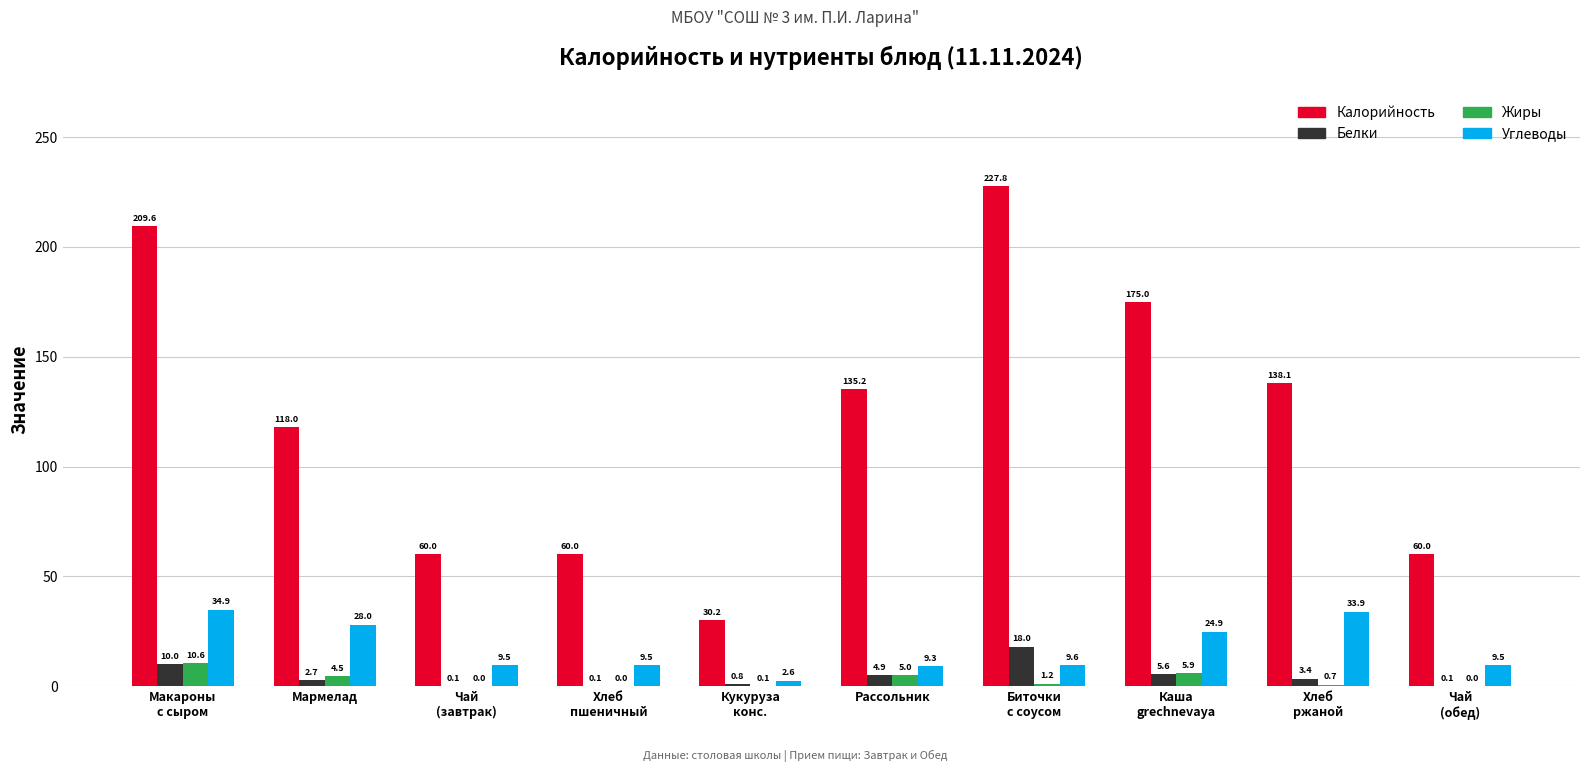

True or false: Жиры has a value of 0.0 at Чай
(завтрак).

True